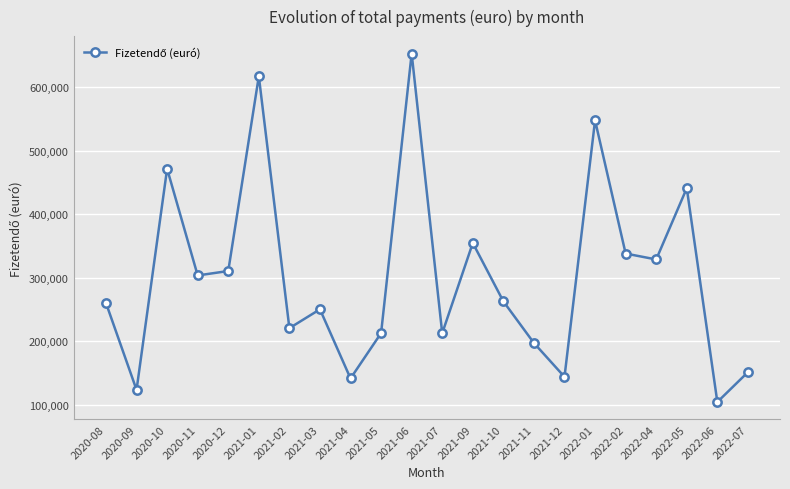

At which category does the data reach its first local peak?

2020-10